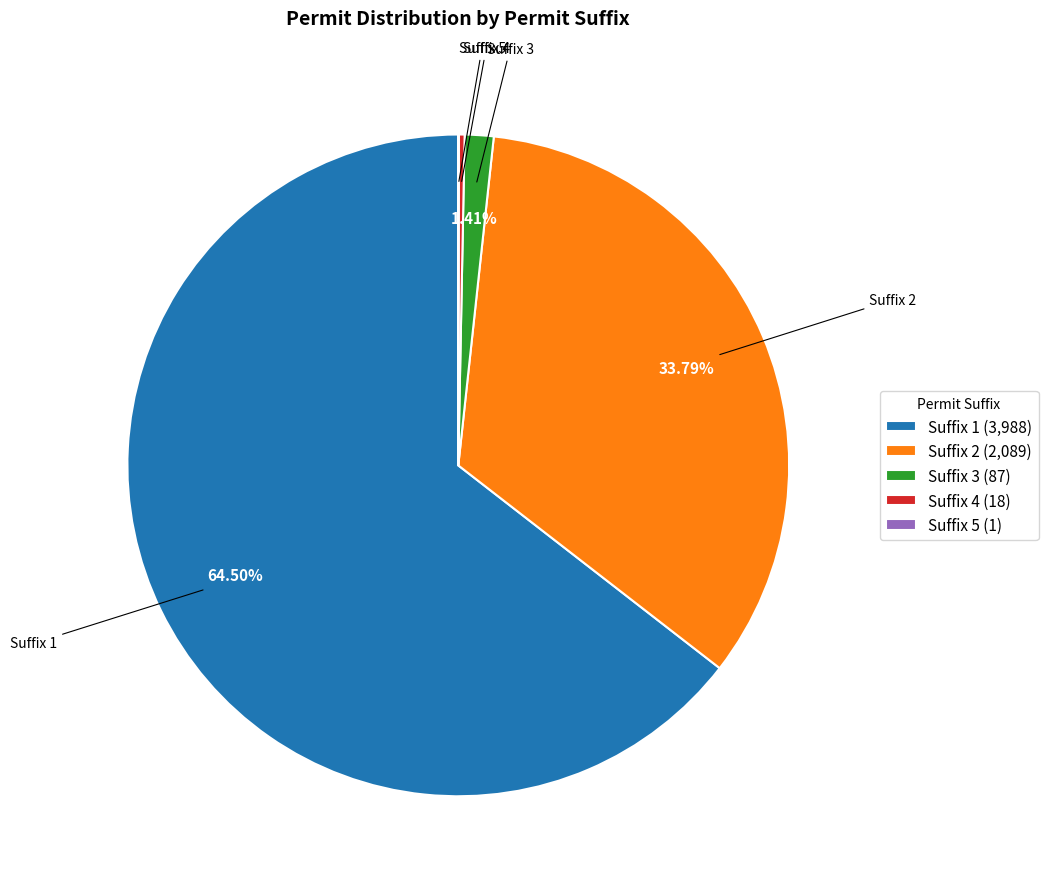

Does any single category account for the majority?

Yes